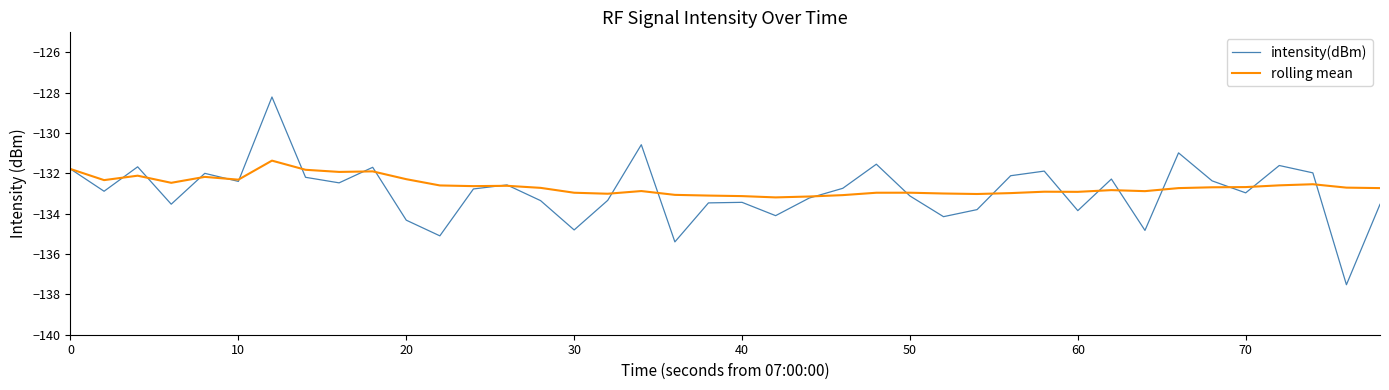

Count the number of data series in this chart.

2